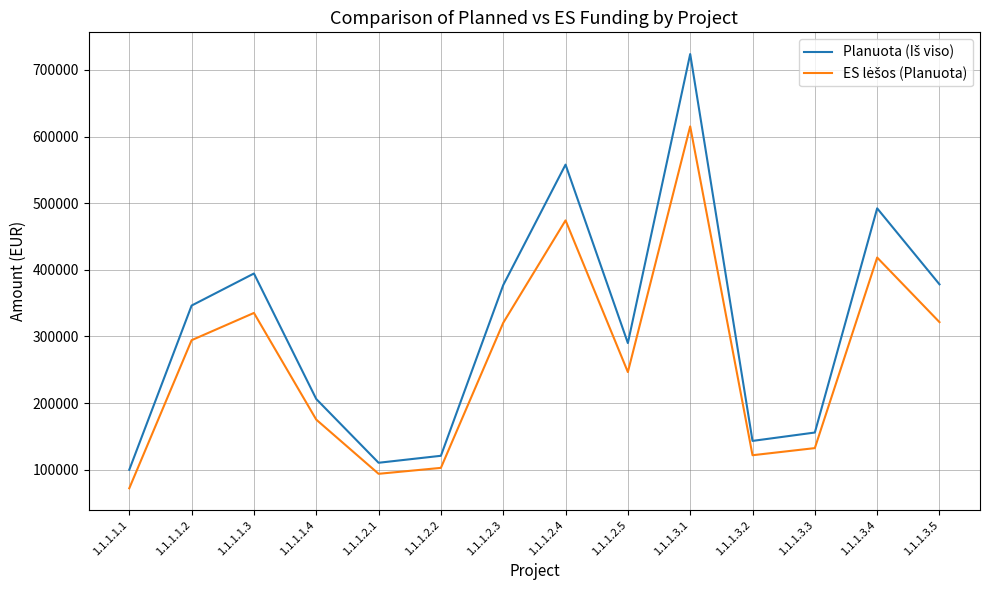

Which category has the lowest value across all series?

1.1.1.1.1